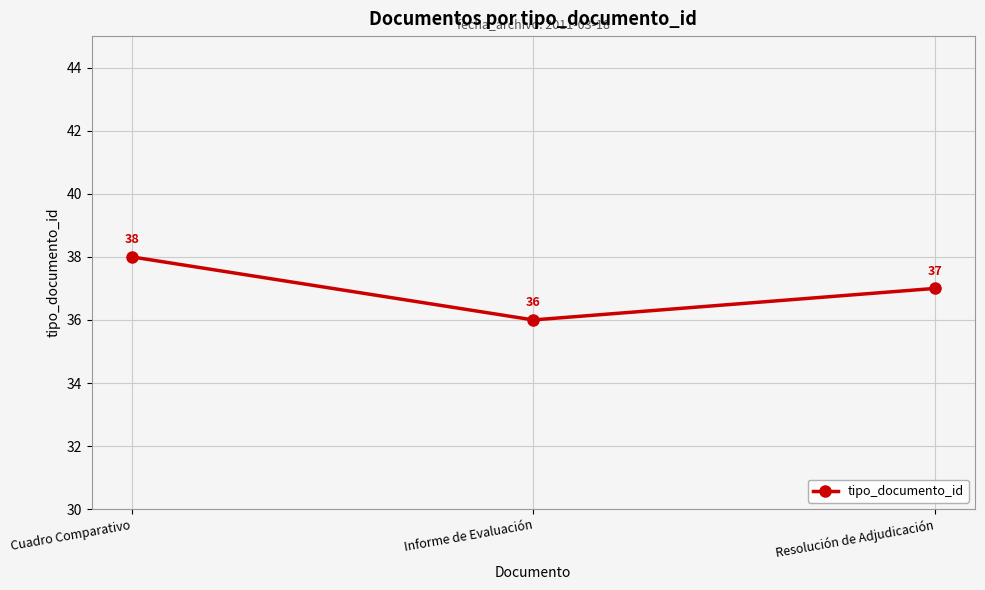

Count the number of data series in this chart.

1